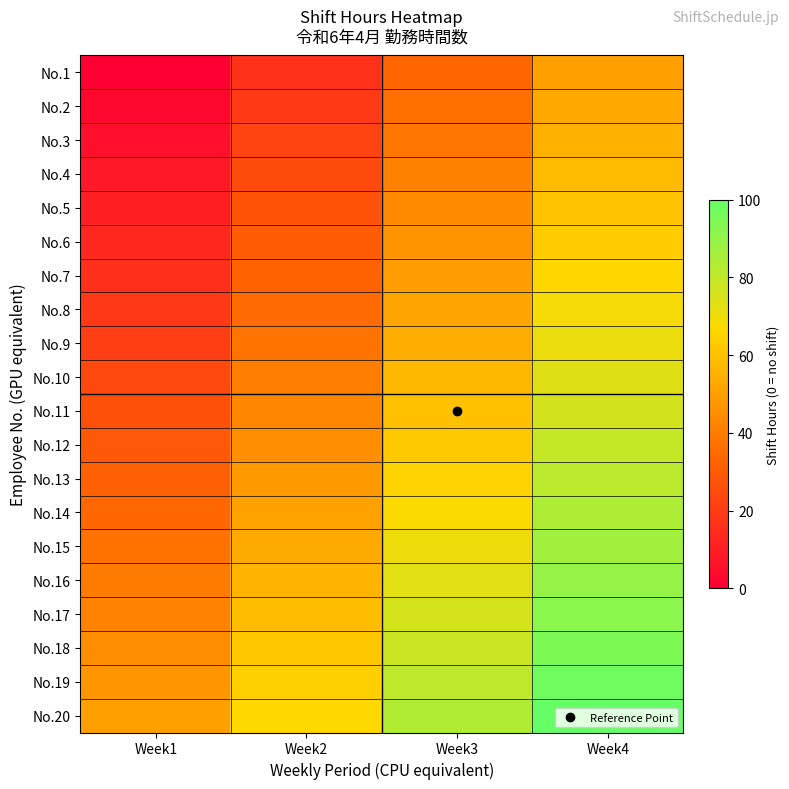

Reading left to right, transcribe all the data shown in this chart.

No.1: Week1=0.0	Week2=16.7	Week3=33.3	Week4=50.0
No.2: Week1=2.6	Week2=19.3	Week3=36.0	Week4=52.6
No.3: Week1=5.3	Week2=21.9	Week3=38.6	Week4=55.3
No.4: Week1=7.9	Week2=24.6	Week3=41.2	Week4=57.9
No.5: Week1=10.5	Week2=27.2	Week3=43.9	Week4=60.5
No.6: Week1=13.2	Week2=29.8	Week3=46.5	Week4=63.2
No.7: Week1=15.8	Week2=32.5	Week3=49.1	Week4=65.8
No.8: Week1=18.4	Week2=35.1	Week3=51.8	Week4=68.4
No.9: Week1=21.1	Week2=37.7	Week3=54.4	Week4=71.1
No.10: Week1=23.7	Week2=40.4	Week3=57.0	Week4=73.7
No.11: Week1=26.3	Week2=43.0	Week3=59.6	Week4=76.3
No.12: Week1=28.9	Week2=45.6	Week3=62.3	Week4=78.9
No.13: Week1=31.6	Week2=48.2	Week3=64.9	Week4=81.6
No.14: Week1=34.2	Week2=50.9	Week3=67.5	Week4=84.2
No.15: Week1=36.8	Week2=53.5	Week3=70.2	Week4=86.8
No.16: Week1=39.5	Week2=56.1	Week3=72.8	Week4=89.5
No.17: Week1=42.1	Week2=58.8	Week3=75.4	Week4=92.1
No.18: Week1=44.7	Week2=61.4	Week3=78.1	Week4=94.7
No.19: Week1=47.4	Week2=64.0	Week3=80.7	Week4=97.4
No.20: Week1=50.0	Week2=66.7	Week3=83.3	Week4=100.0